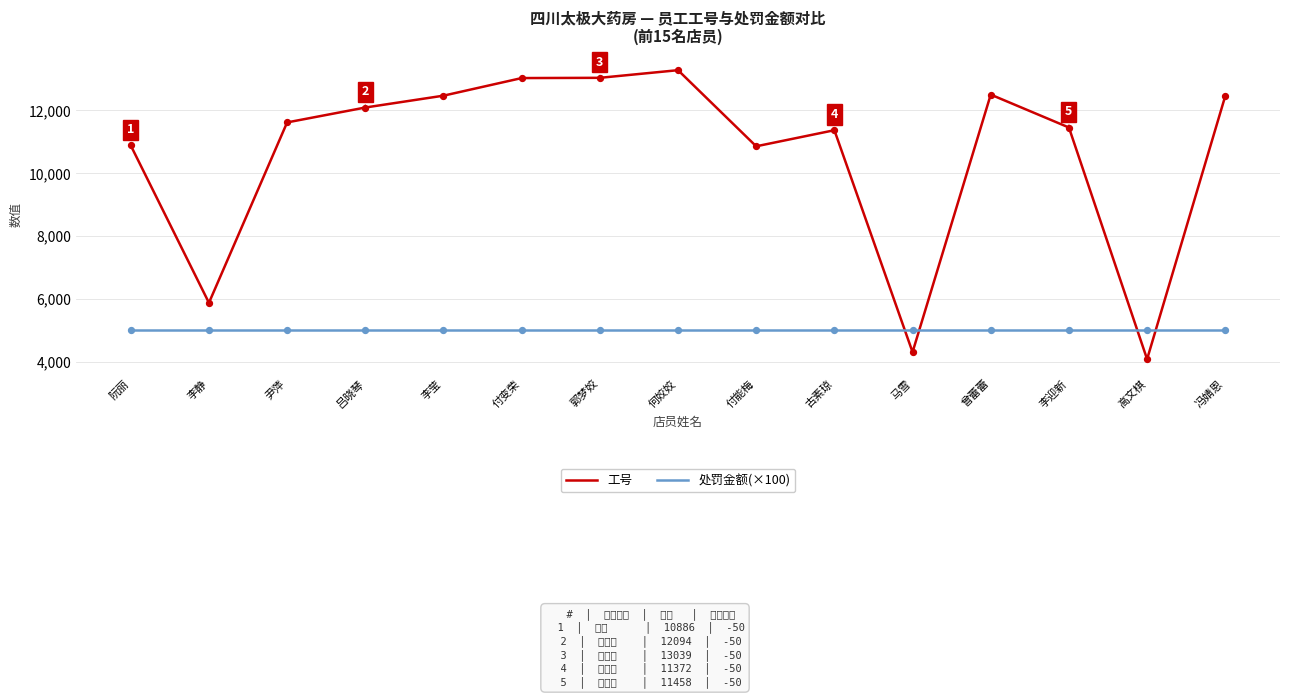

What are all the series names shown in the legend?

工号, 处罚金额(×100)